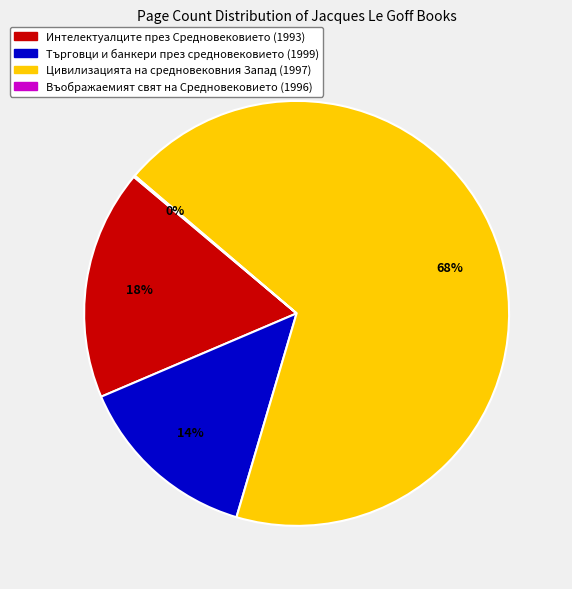

Approximately how many times larger is the value at Интелектуалците през Средновековието (1993) compared to Цивилизацията на средновековния Запад (1997)?

0.3